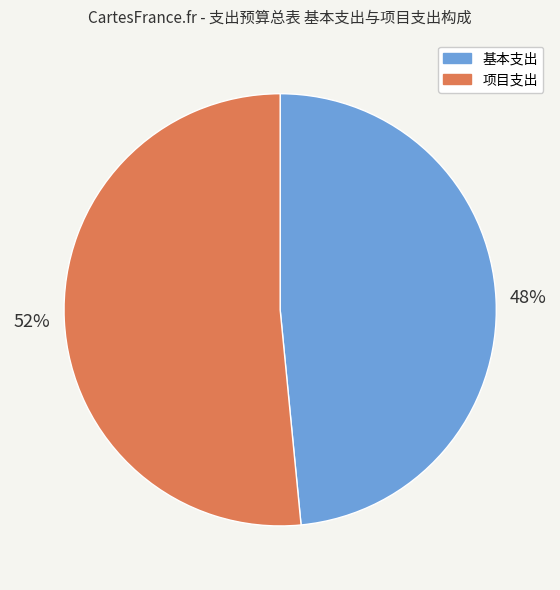

To the nearest percent, what portion does 基本支出 represent?

48%